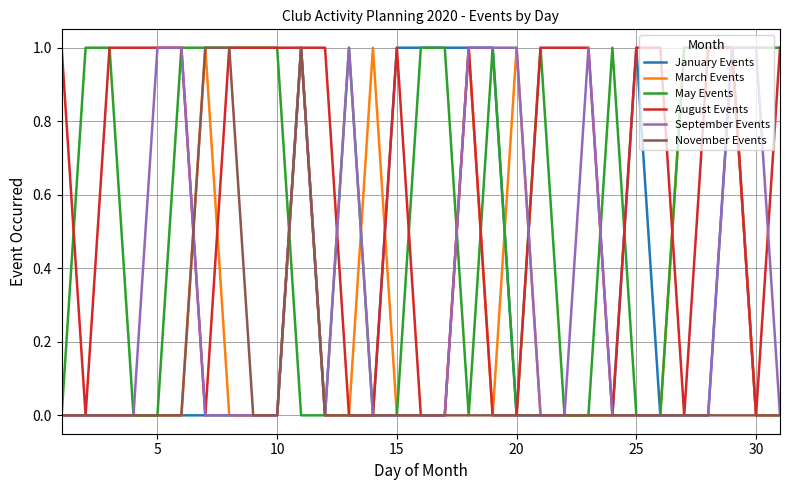

Which series has the largest total across all categories?

August Events